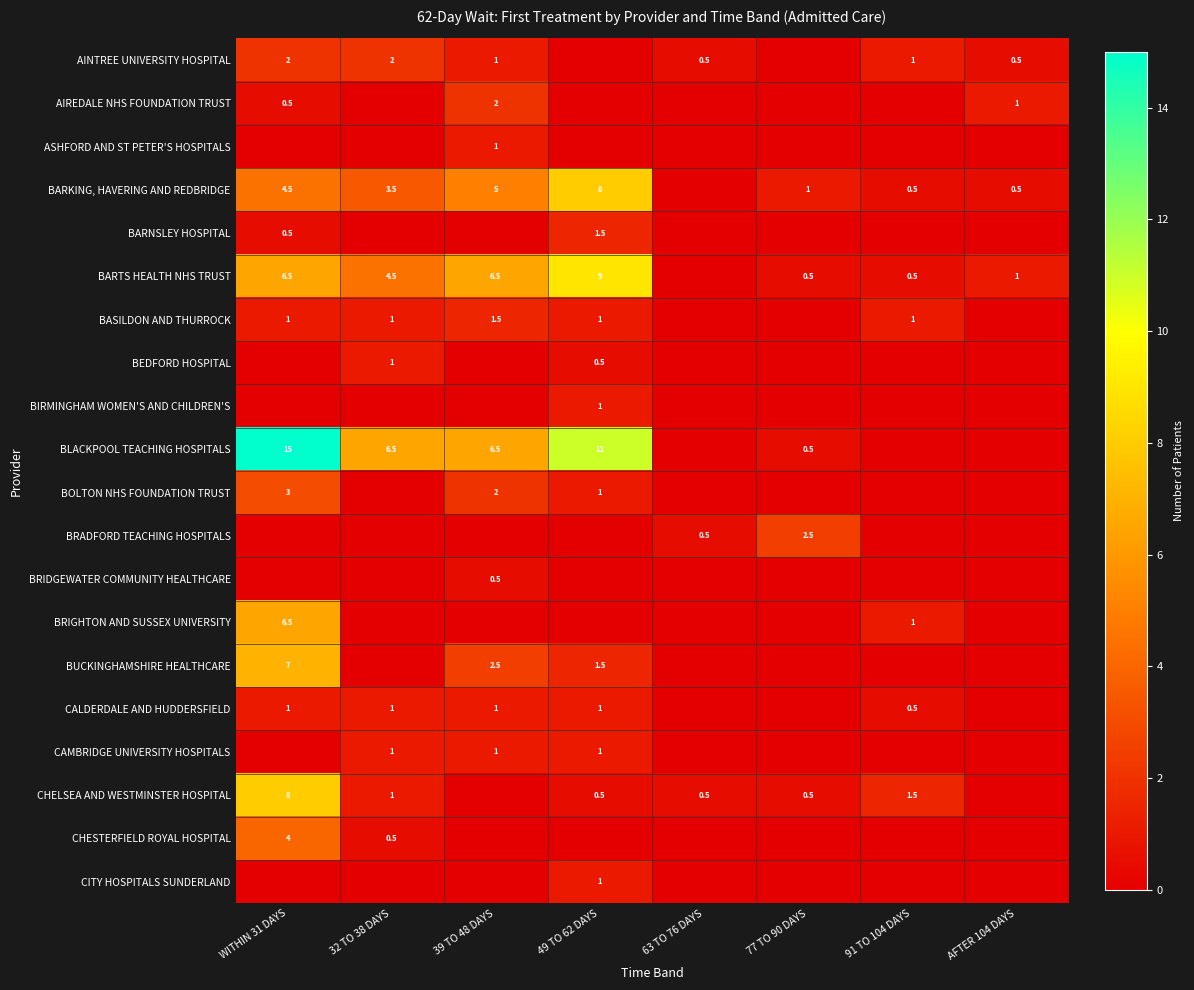

True or false: BARKING, HAVERING AND REDBRIDGE has a value of 0.5 at AFTER 104 DAYS.

True